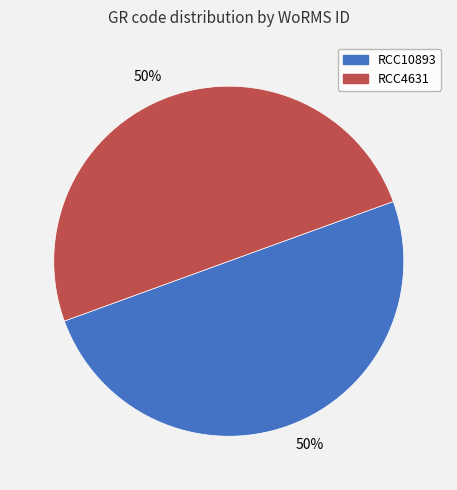

To the nearest percent, what is the average slice percentage?

50%